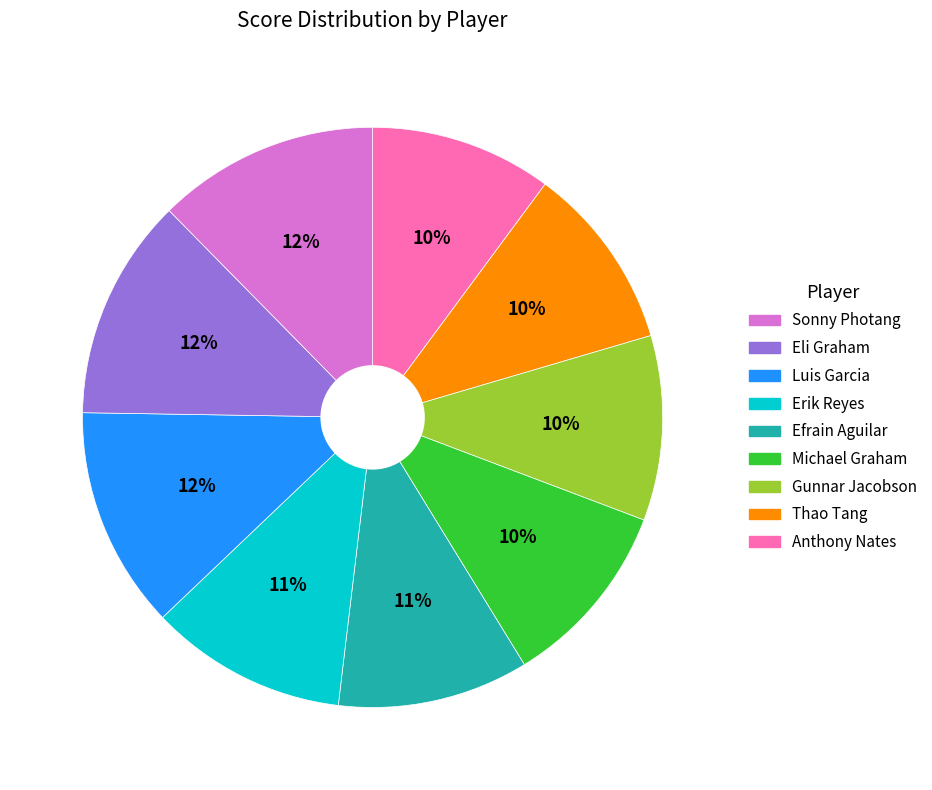

Does any single category account for the majority?

No